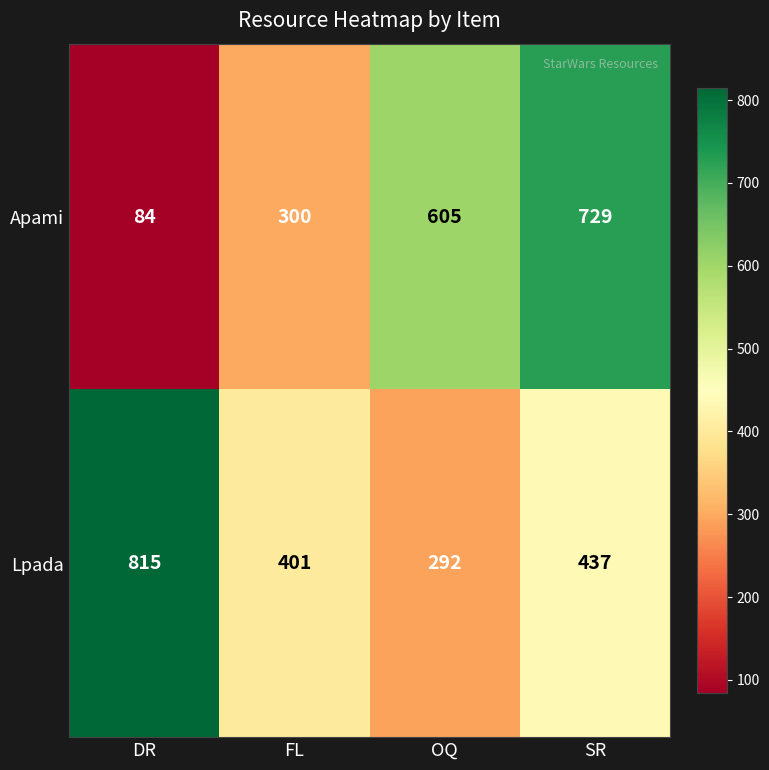

Reading right to left, list all the values displayed in this chart.

Apami: 729	605	300	84
Lpada: 437	292	401	815